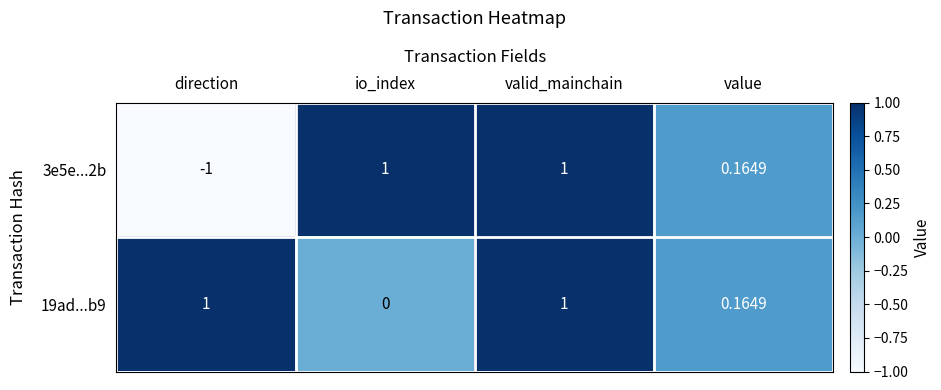

At direction, list the series in order from smallest to largest.

3e5e...2b, 19ad...b9